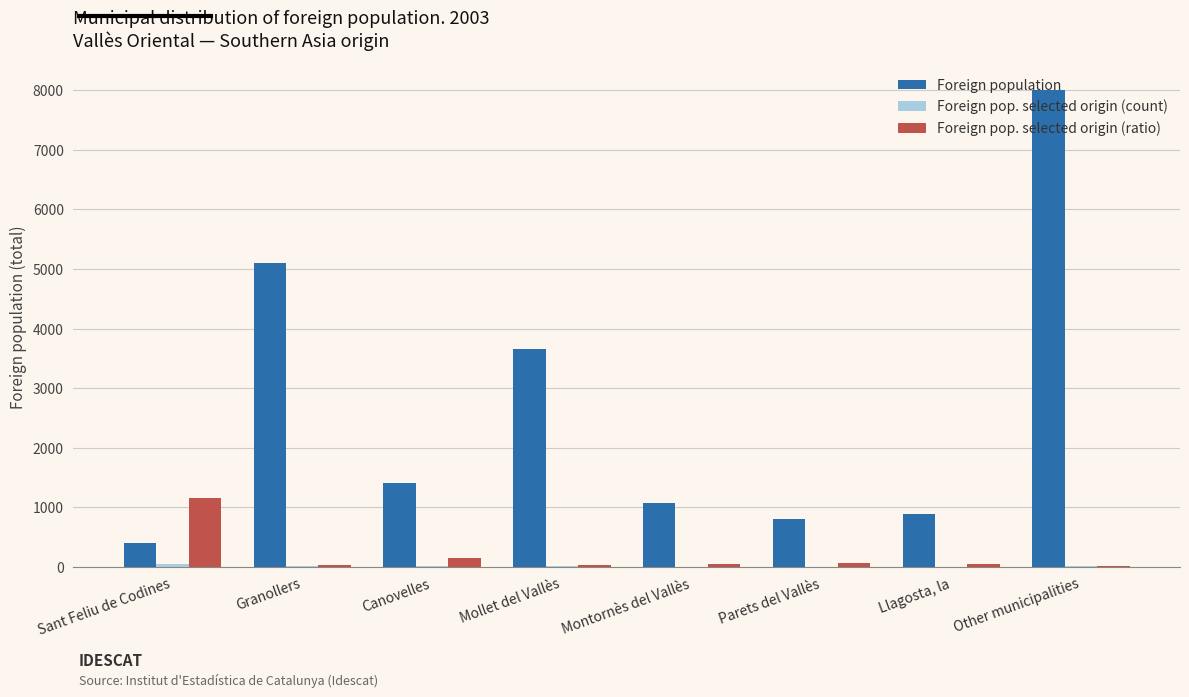

What is the spread (max minus min) of values at Llagosta, la?

876